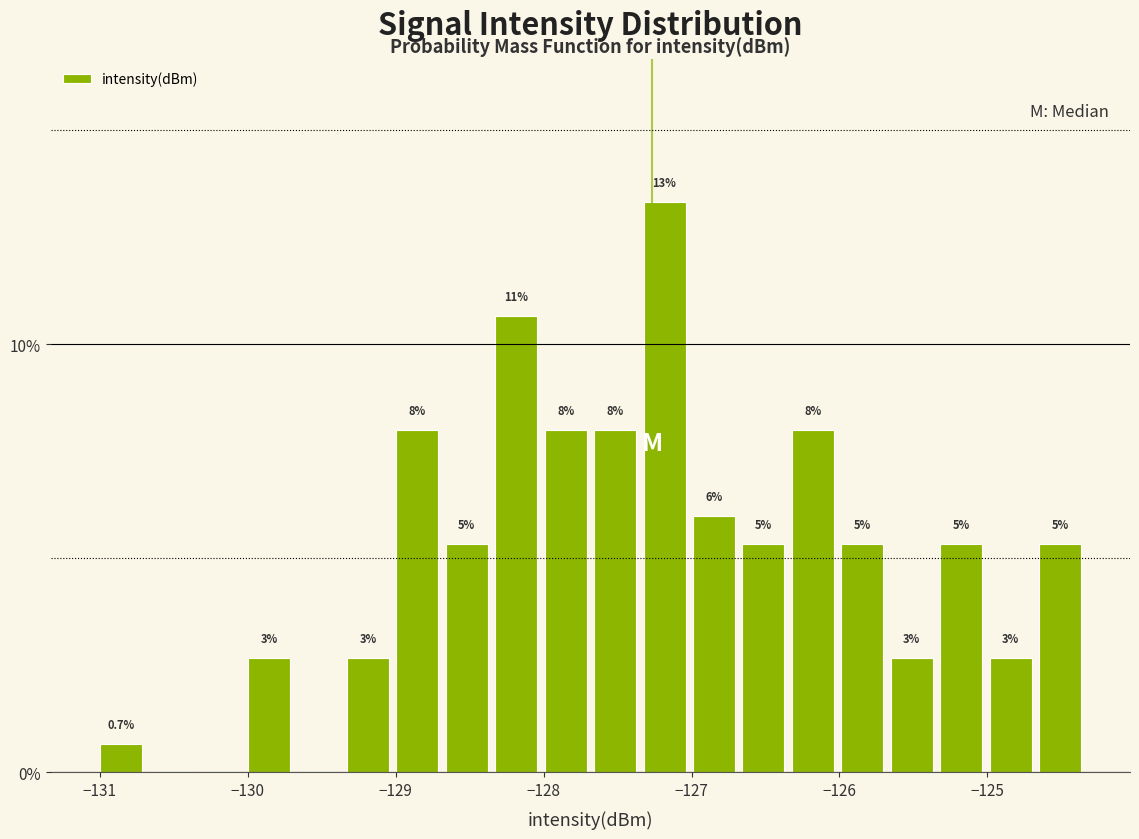

Around what value on the x-axis is the tallest bar? Give the approximate position of its centre, as read against the axis.

-127.2